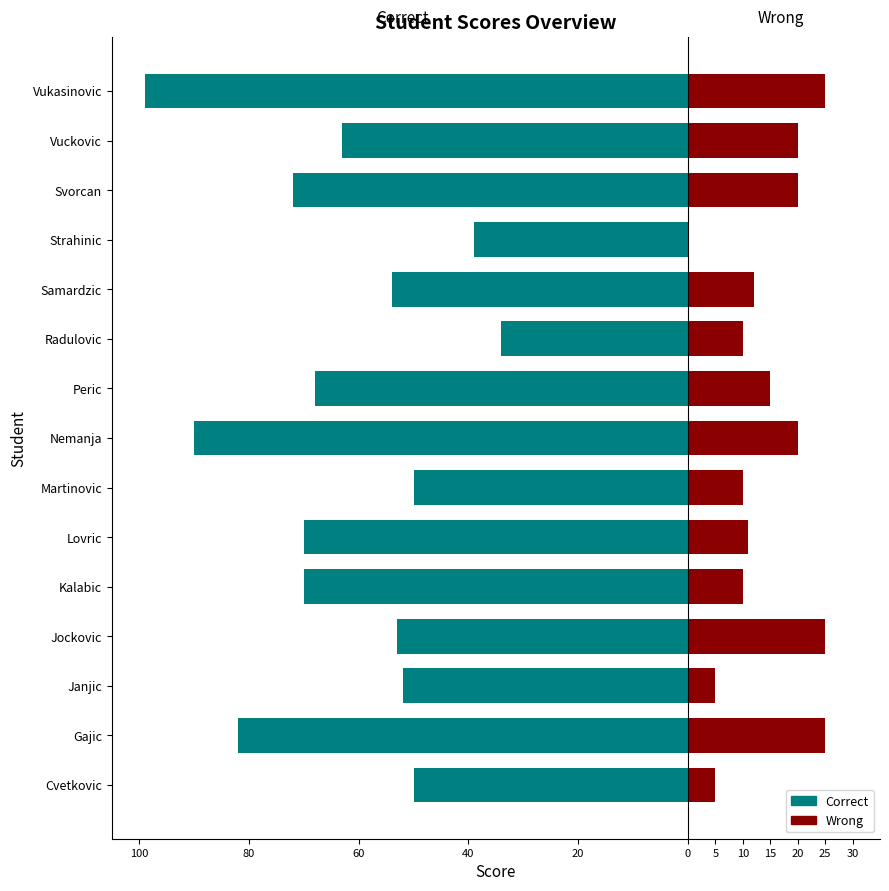

Count the number of categories in the chart.

15